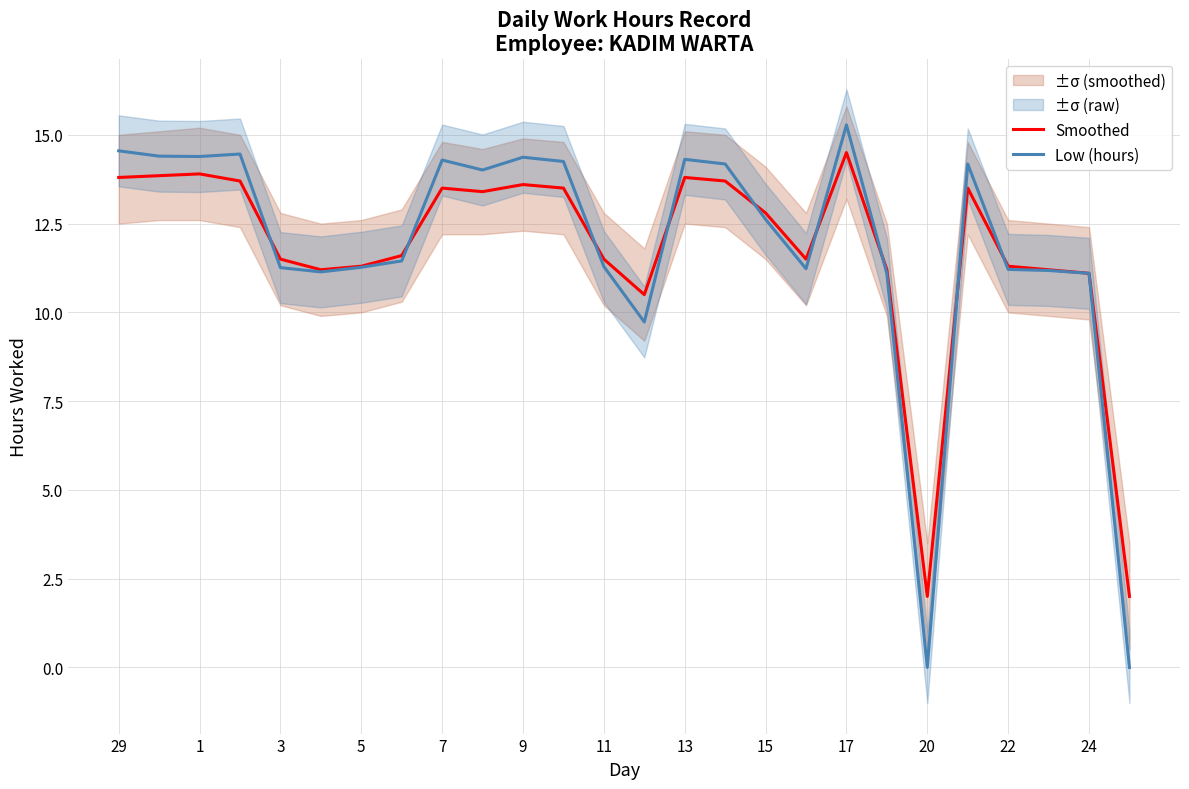

Reading left to right, what are all the values shown in this chart?

Smoothed: 13.8	13.8	13.9	13.7	11.5	11.2	11.3	11.6	13.5	13.4	13.6	13.5	11.5	10.5	13.8	13.7	12.8	11.5	14.5	11.2	2.0	13.5	11.3	11.2	11.1	2.0
Low (hours): 14.6	14.4	14.4	14.5	11.3	11.1	11.3	11.4	14.3	14.0	14.4	14.2	11.3	9.7	14.3	14.2	12.6	11.2	15.3	11.1	0.0	14.2	11.2	11.2	11.1	0.0